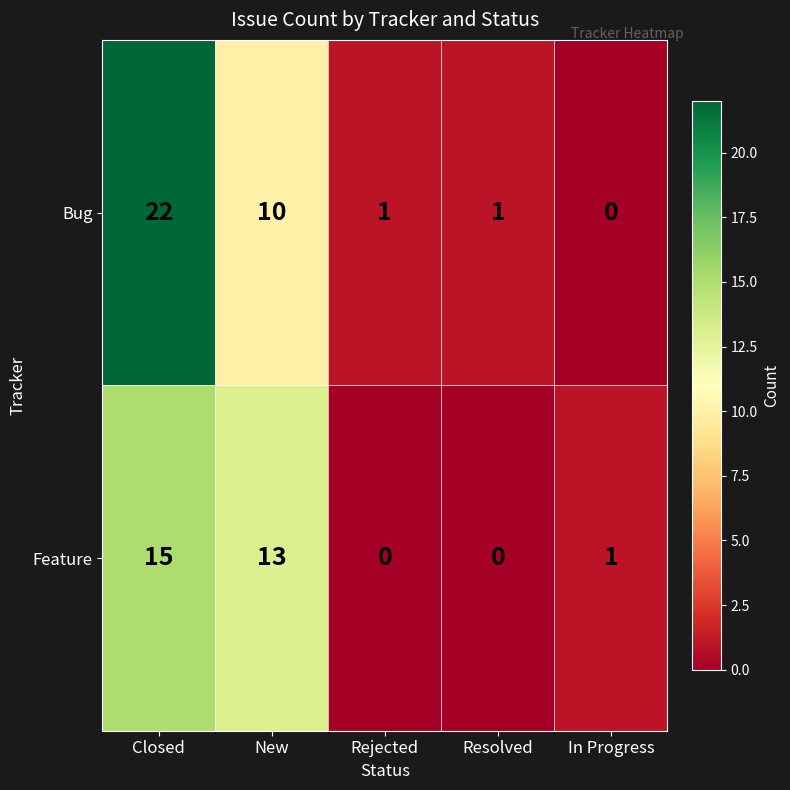

What is the difference between the Bug values at In Progress and Closed?

22